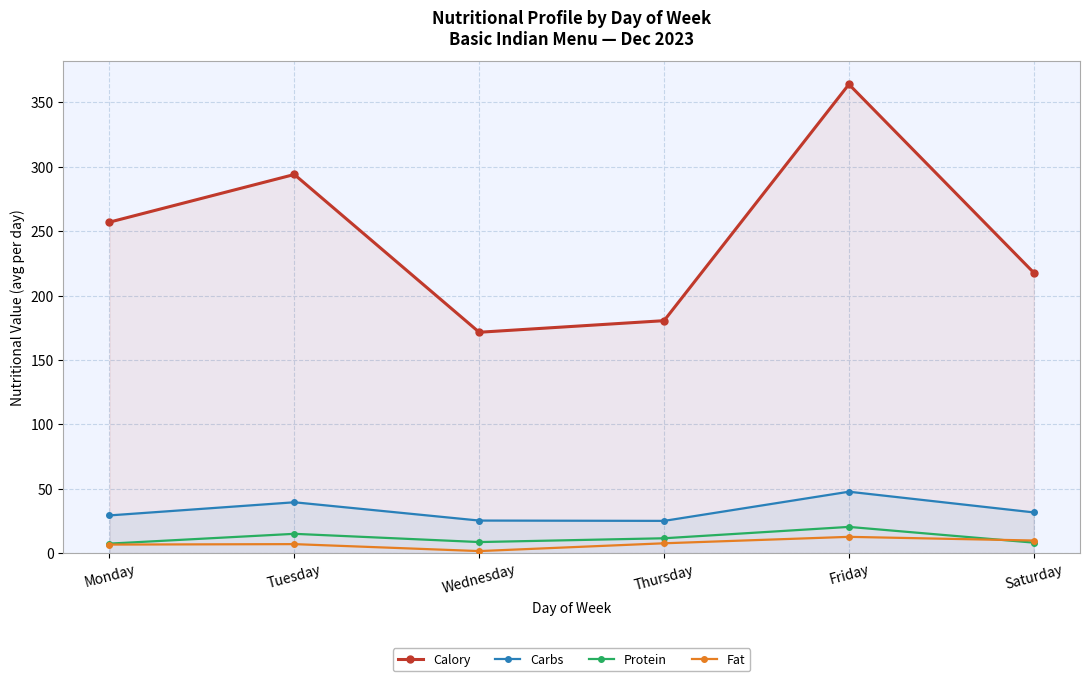

What is the difference between the second highest and second lowest values in the Calory series?

113.5